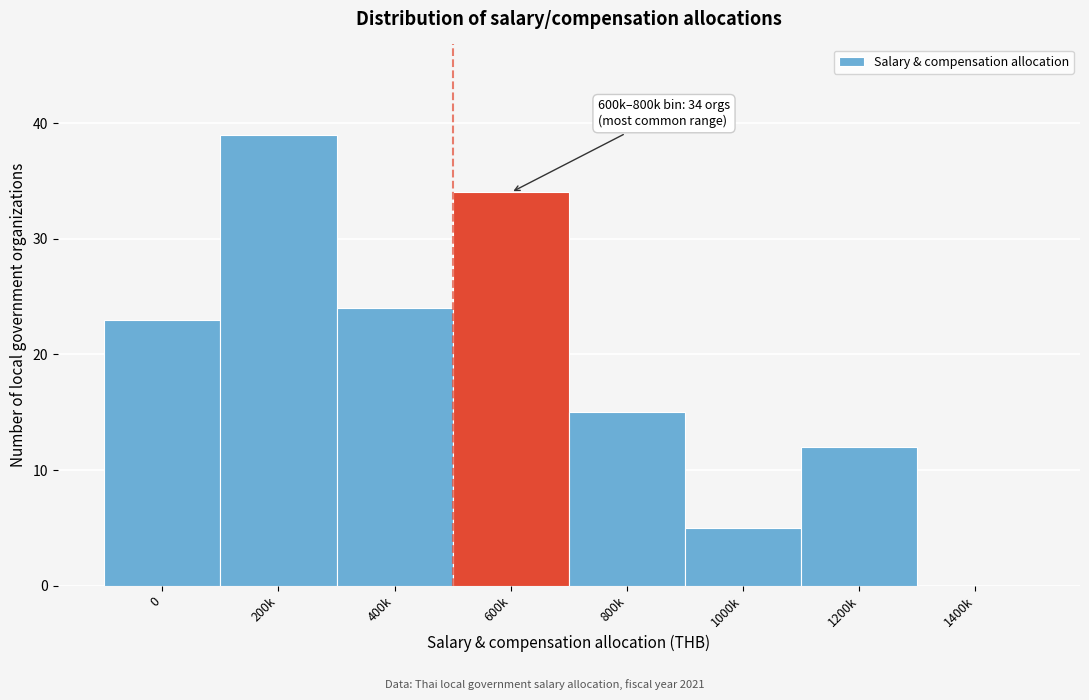

Reading left to right, transcribe all the data shown in this chart.

0=23	200k=39	400k=24	600k=34	800k=15	1000k=5	1200k=12	1400k=0